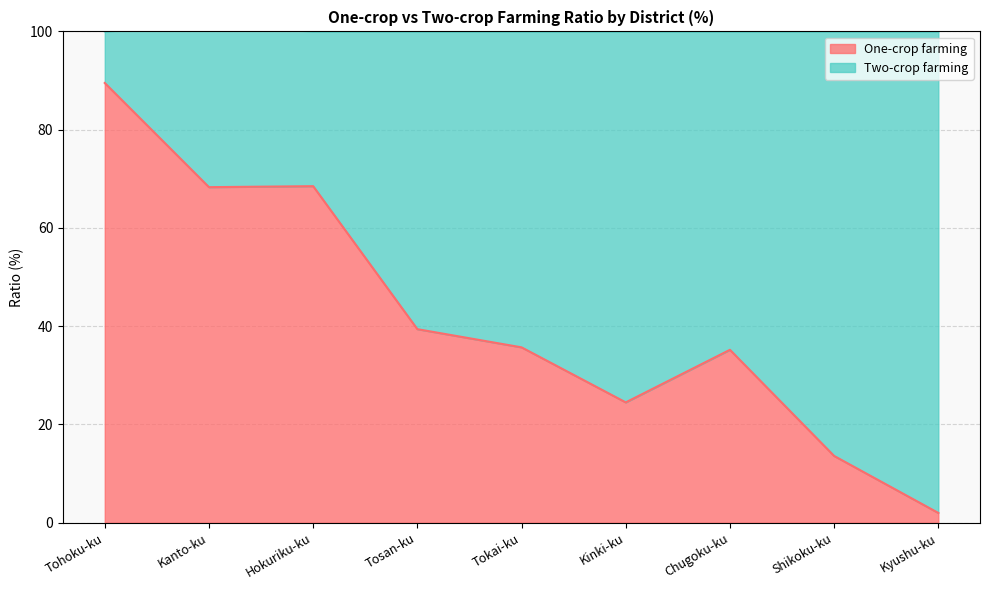

Reading left to right, extract all data points from this chart.

89.5	68.3	68.5	39.4	35.7	24.5	35.2	13.6	2.0